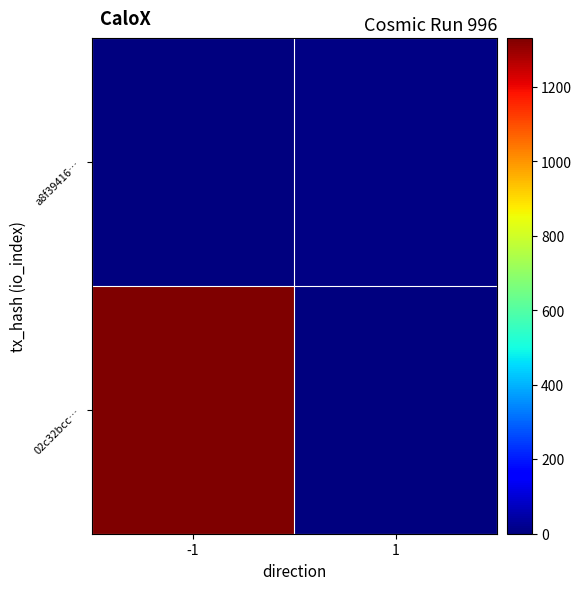

At how many categories does at least one series exceed 295?

1